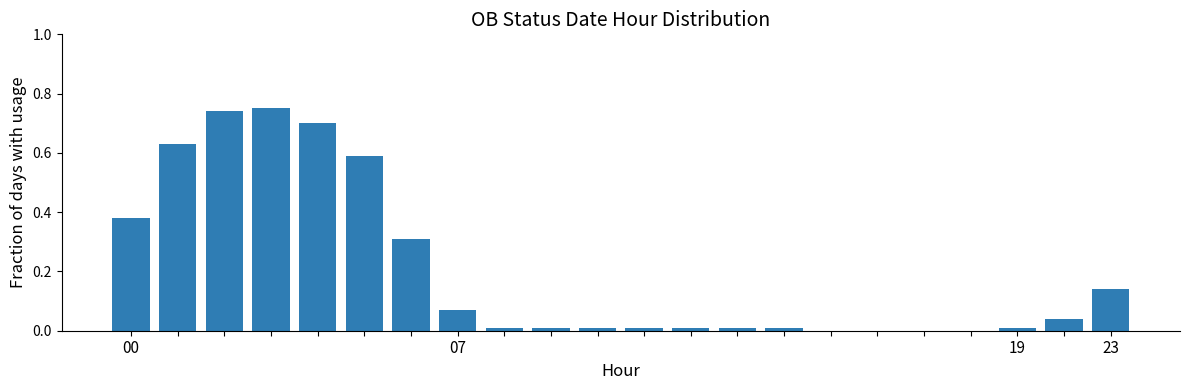

What is the sum of all values?

4.4